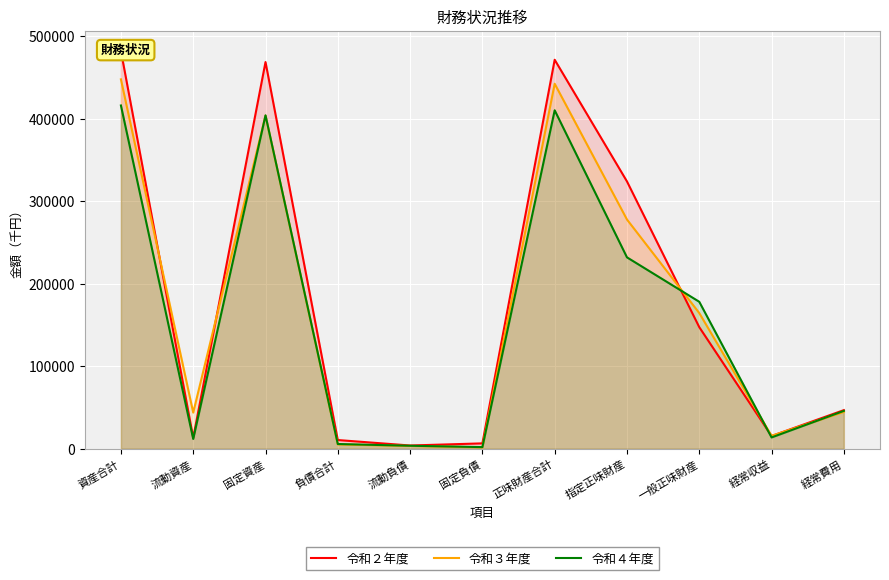

True or false: 令和４年度 and 令和３年度 intersect in this chart.

True